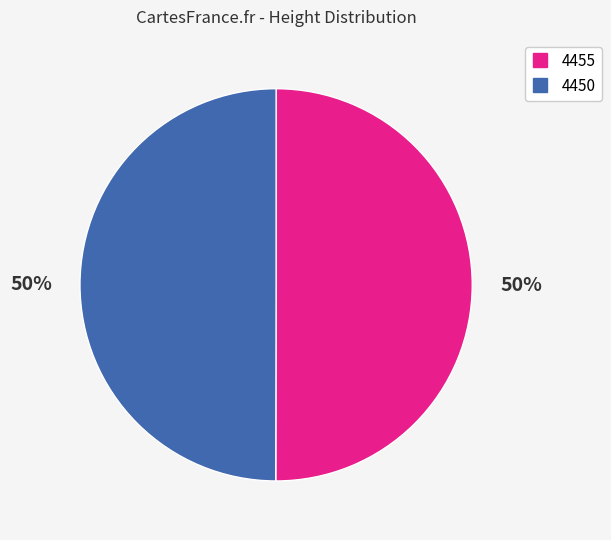

How many slices are in this pie chart?

2